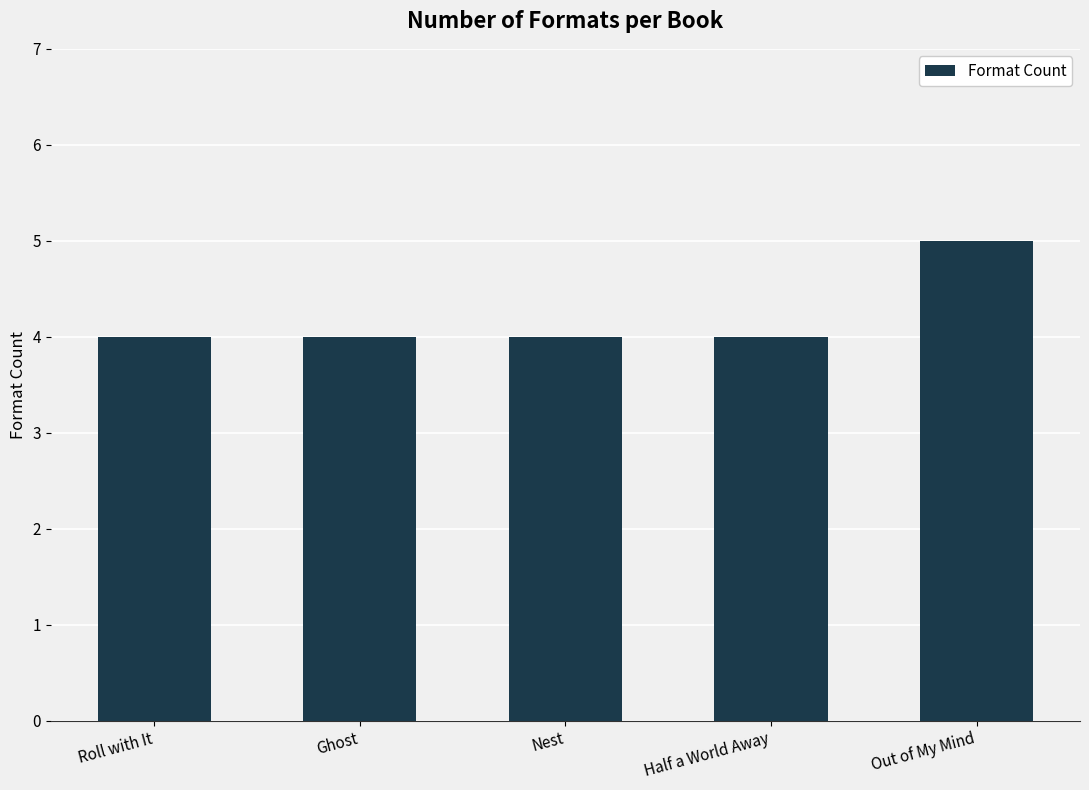

Approximately how many times larger is the value at Roll with It compared to Half a World Away?

1.0